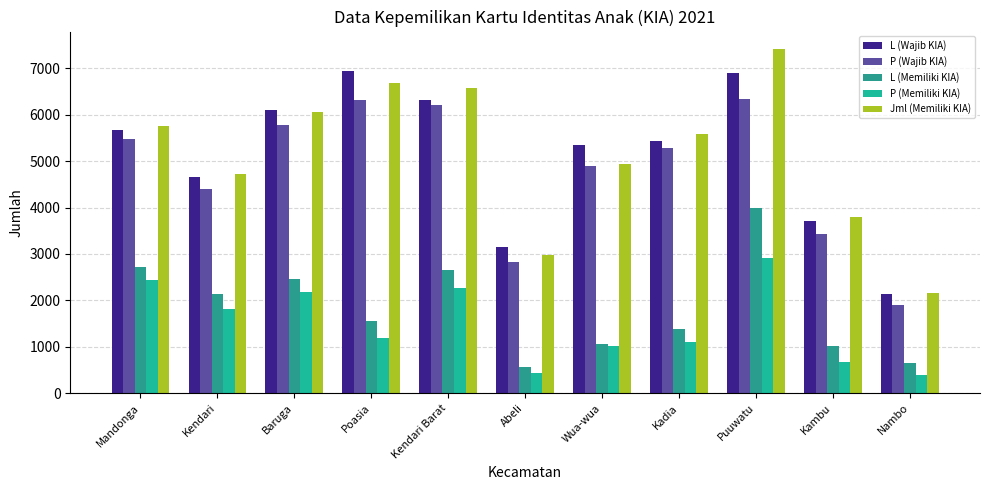

List the series in order of their peak value, lowest first.

P (Memiliki KIA), L (Memiliki KIA), P (Wajib KIA), L (Wajib KIA), Jml (Memiliki KIA)